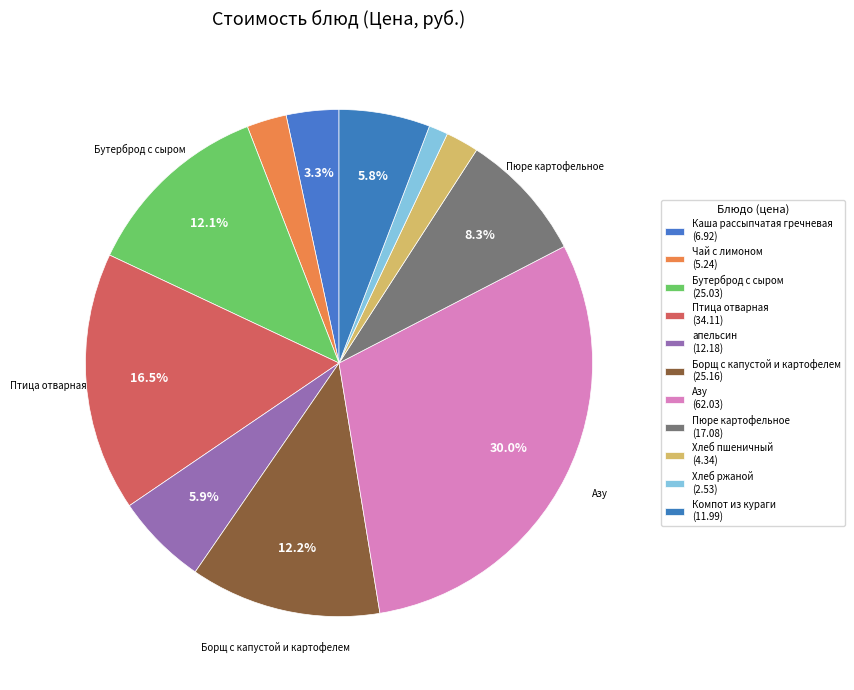

How many segments does this pie chart have?

11